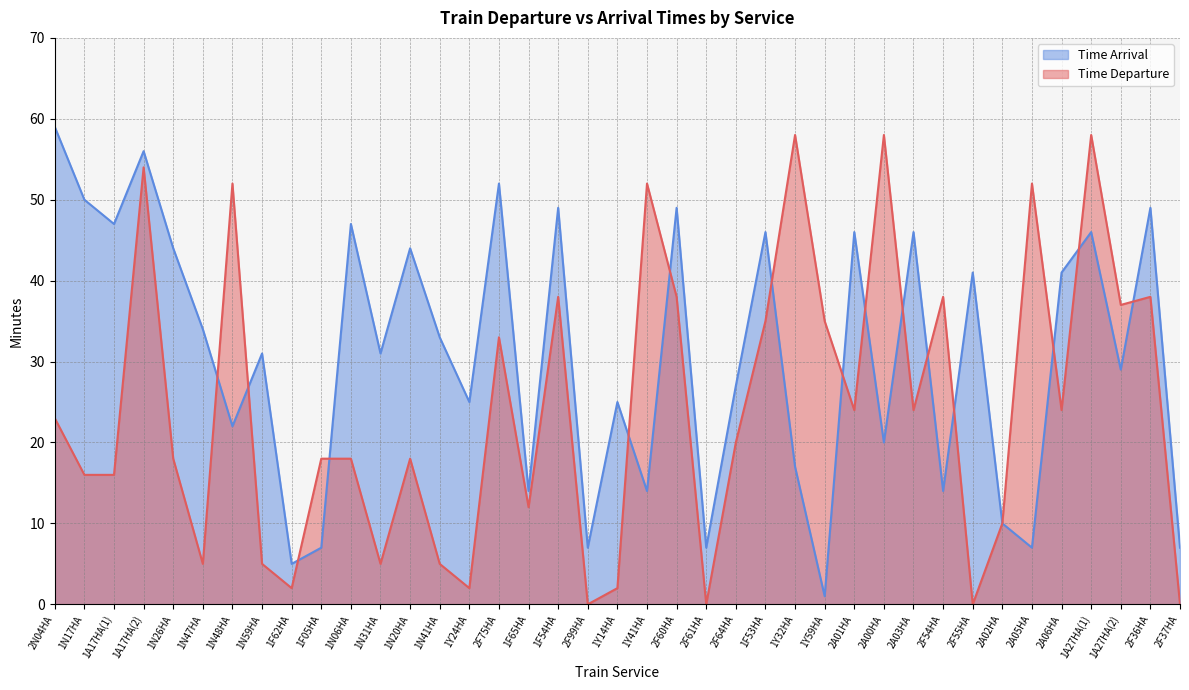

Does the chart display data point markers on the line(s)?

No